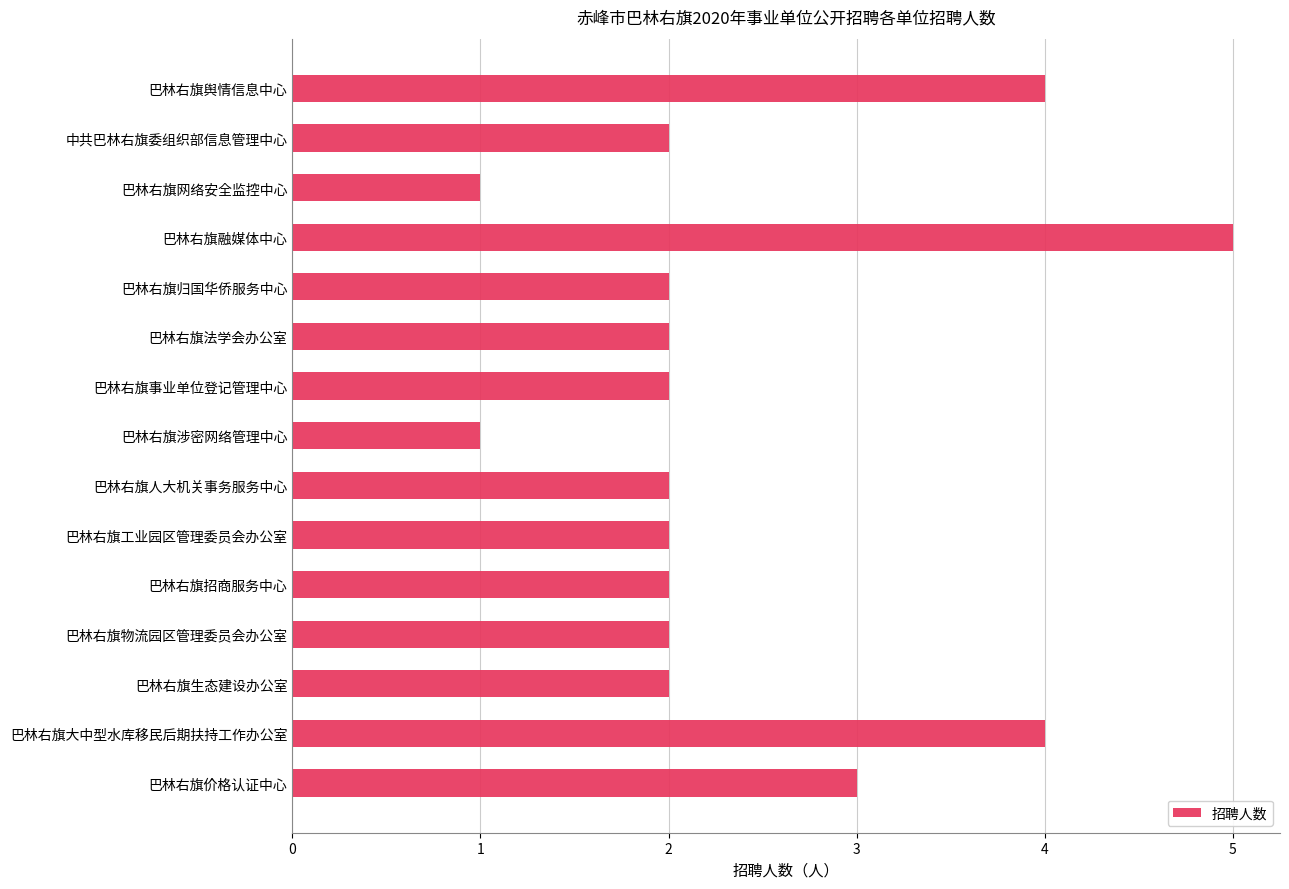

What is the maximum value shown in the chart?

5